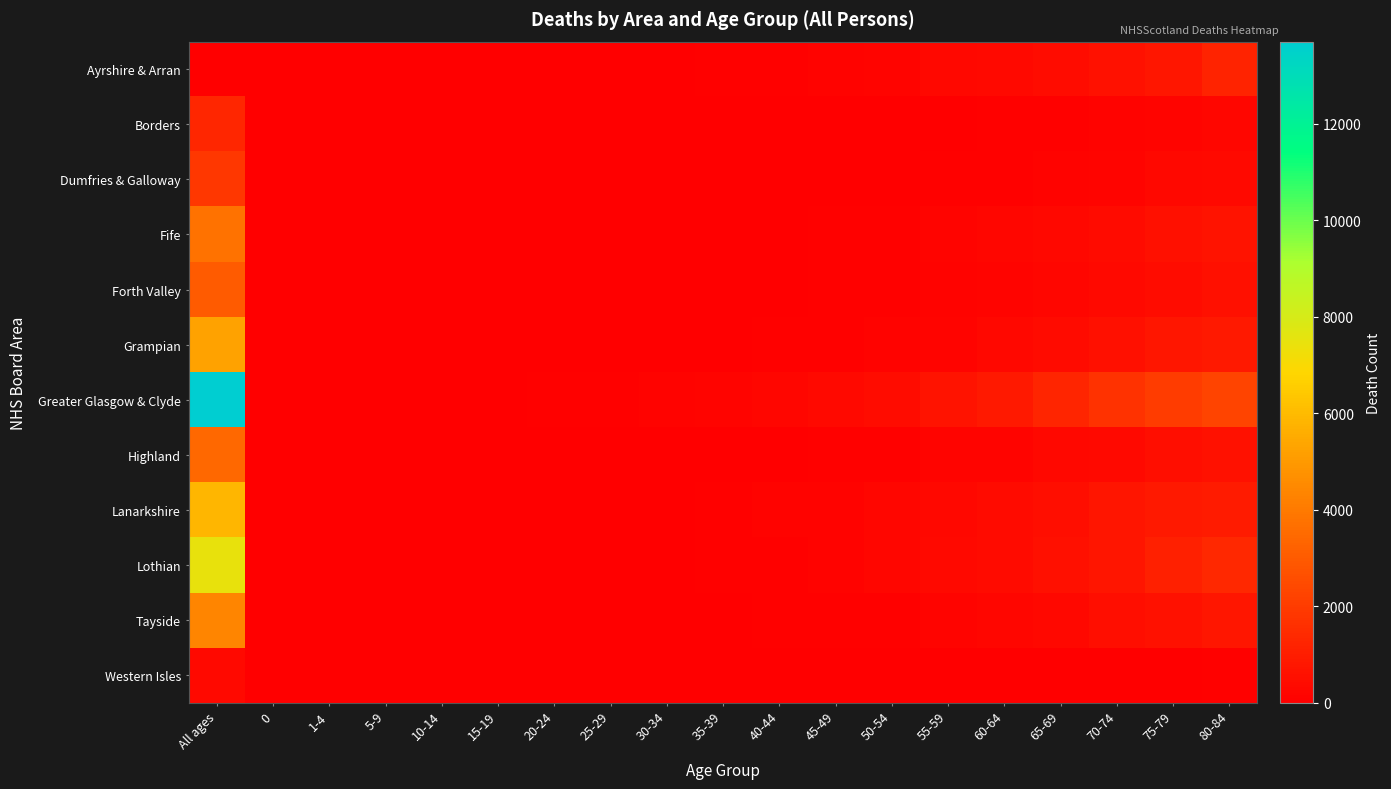

Which series has the largest range (max minus min)?

Greater Glasgow & Clyde